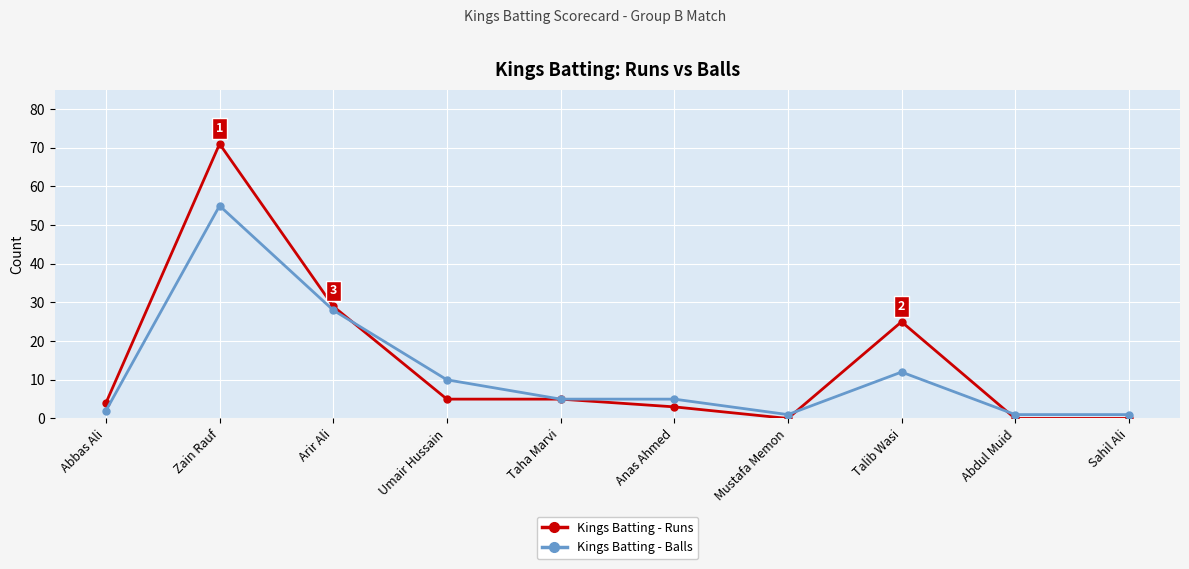

Is it true that Kings Batting - Runs equals -39 at Sahil Ali?

False